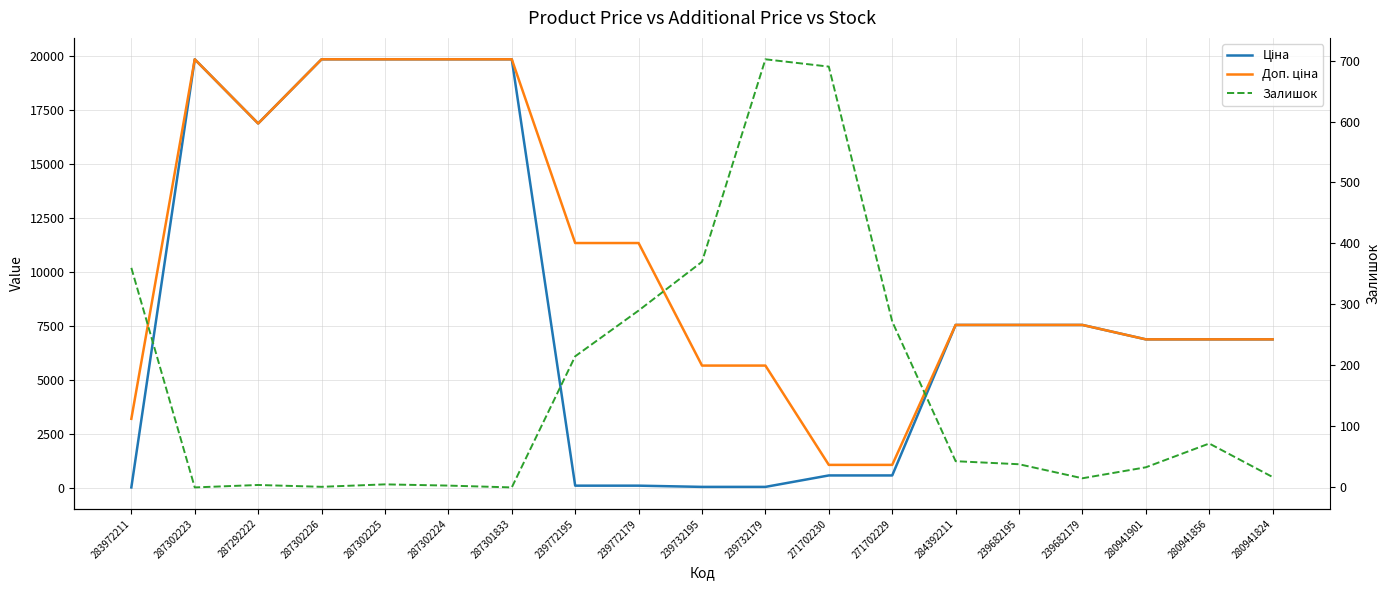

What are all the series names shown in the legend?

Ціна, Доп. ціна, Залишок